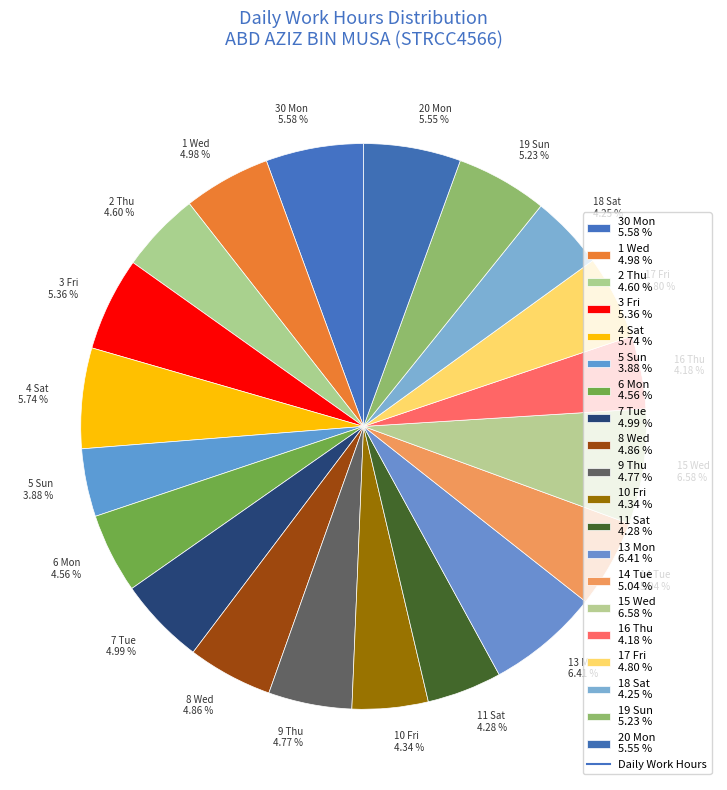

Is the sum of 6 Mon 4.56 % and 13 Mon 6.41 % greater than half?

No